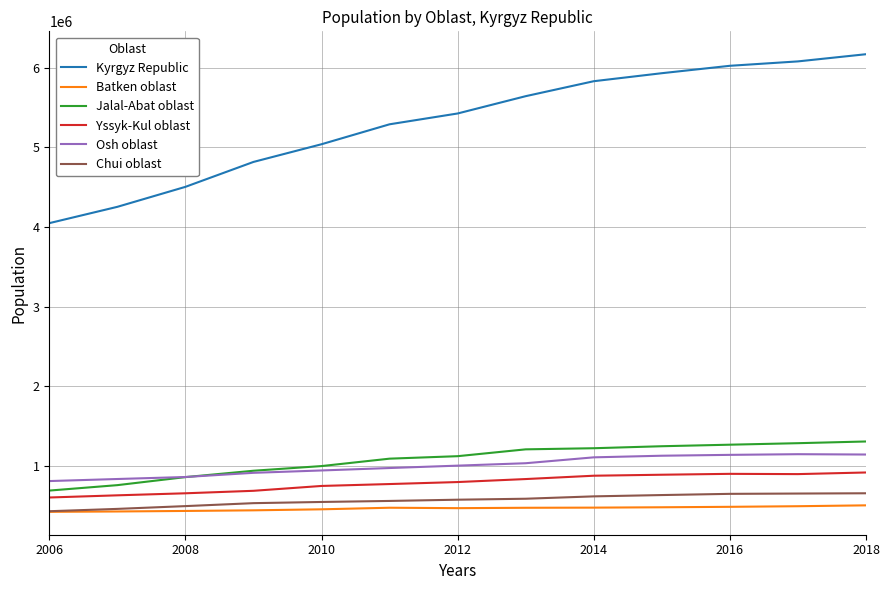

Which series has the largest total across all categories?

Kyrgyz Republic